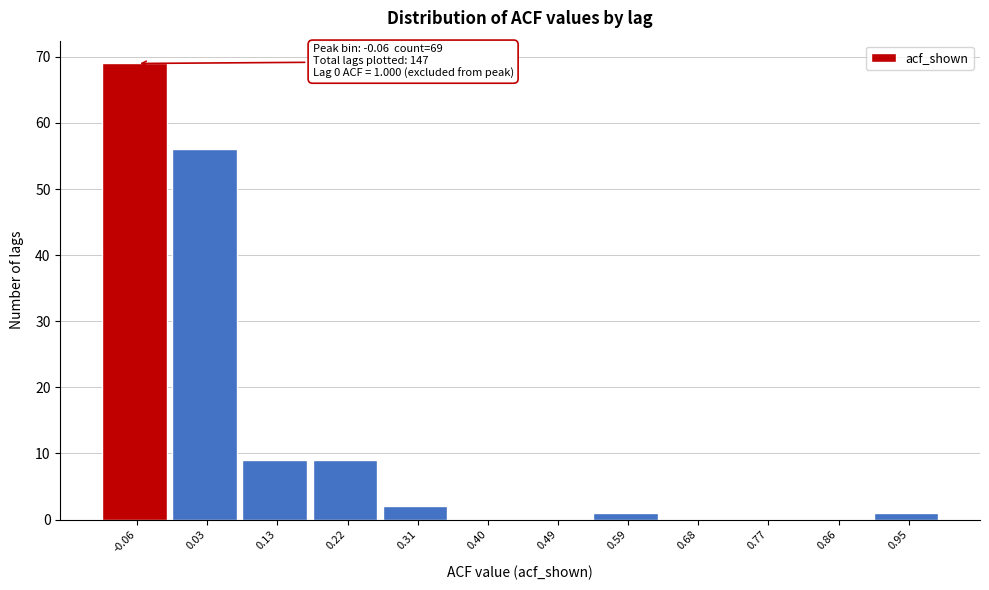

Over which range of the x-axis is the bar tallest?

-0.104 to -0.012